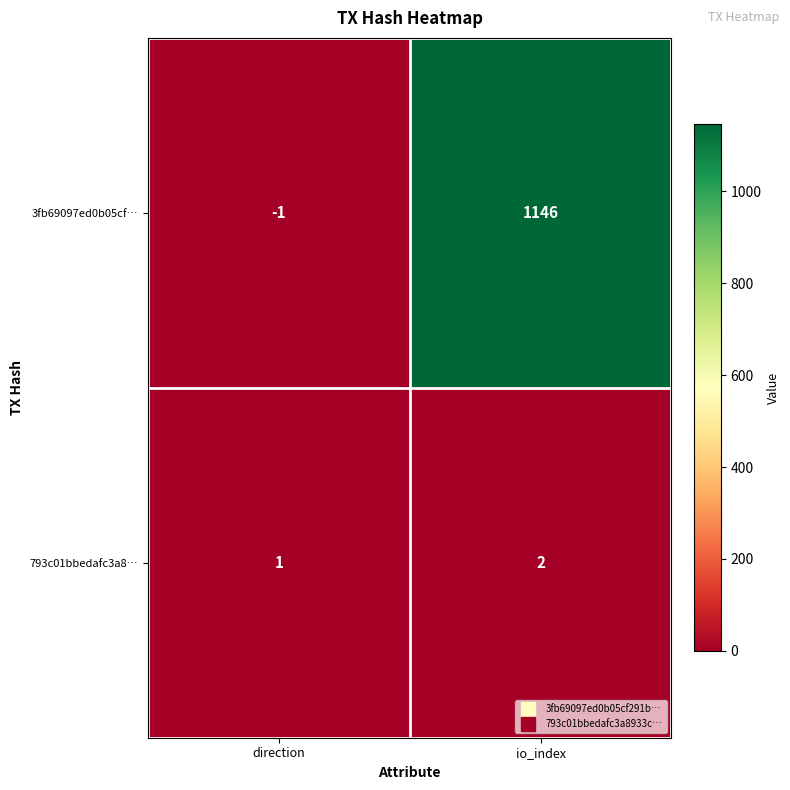

List the series in order of their peak value, highest first.

3fb69097ed0b05cf…, 793c01bbedafc3a8…